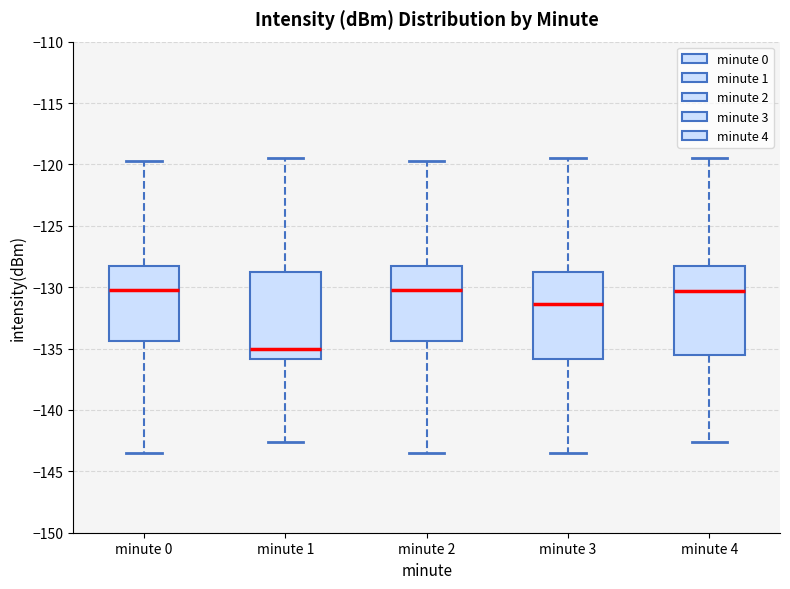

Reading left to right, transcribe this box plot: for each box, give where its median line is, the range the box spans, and where its two whiskers end, as read against the y-axis. The values are not printed on the chart, so give them approximately, as read against the axis.

minute 0: median -130.5, box -134.5 to -128.0, whiskers -143.5 to -120.0
minute 1: median -135.0, box -136.0 to -128.5, whiskers -142.5 to -119.5
minute 2: median -130.5, box -134.5 to -128.0, whiskers -143.5 to -120.0
minute 3: median -131.5, box -136.0 to -128.5, whiskers -143.5 to -119.5
minute 4: median -130.5, box -135.5 to -128.0, whiskers -142.5 to -119.5